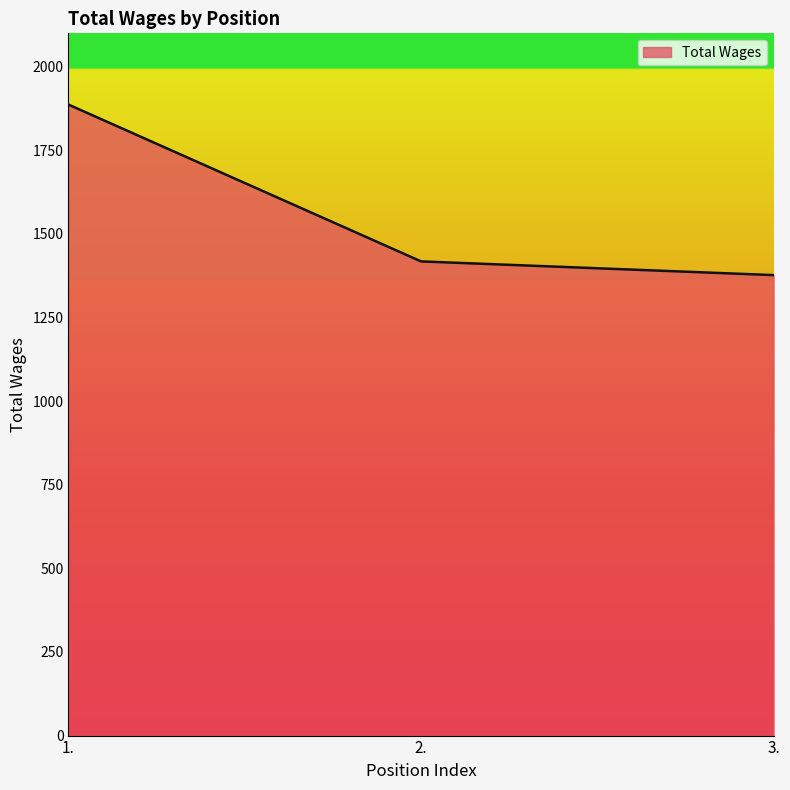

Which has a higher value, 3. or 1.?

1.